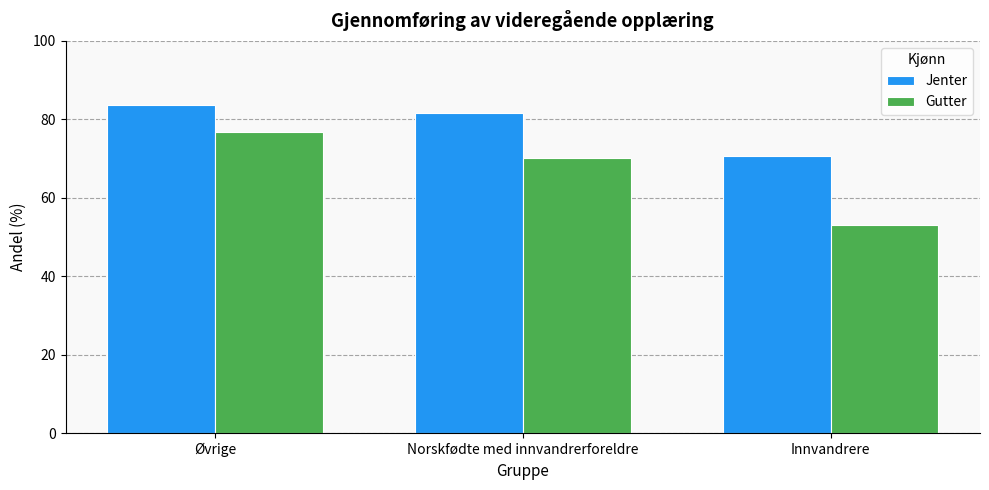

Is the value of Jenter at Norskfødte med innvandrerforeldre greater than the value of Gutter at Øvrige?

Yes